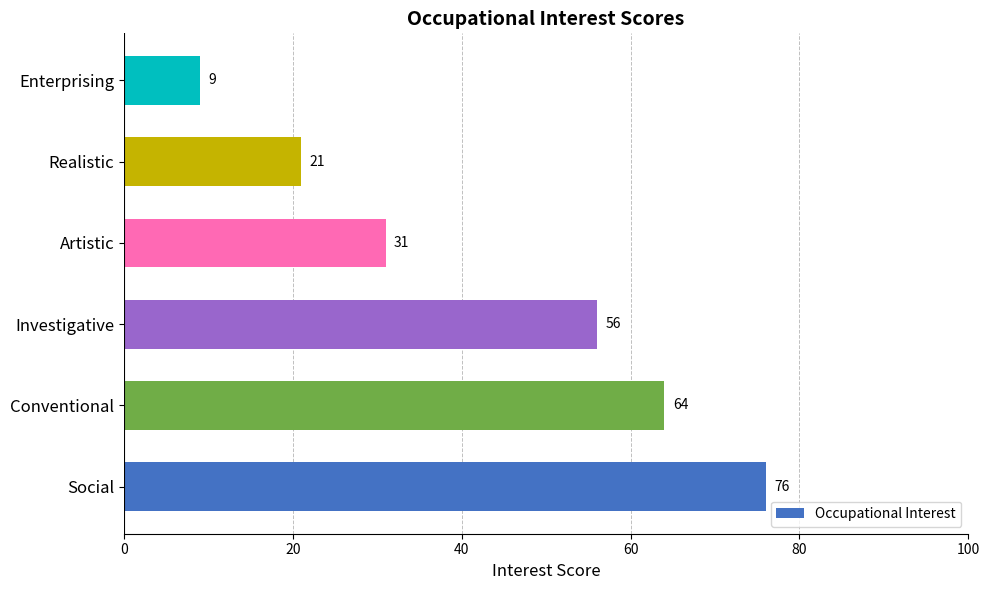

Approximately how many times larger is the value at Investigative compared to Social?

0.7